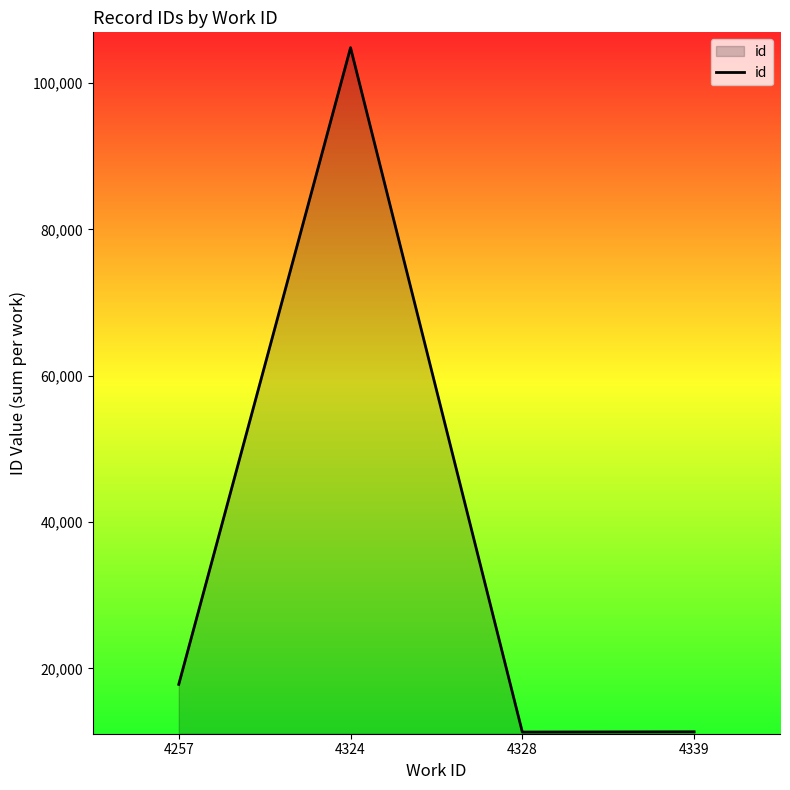

At which label is the value closest to 58064?

4257